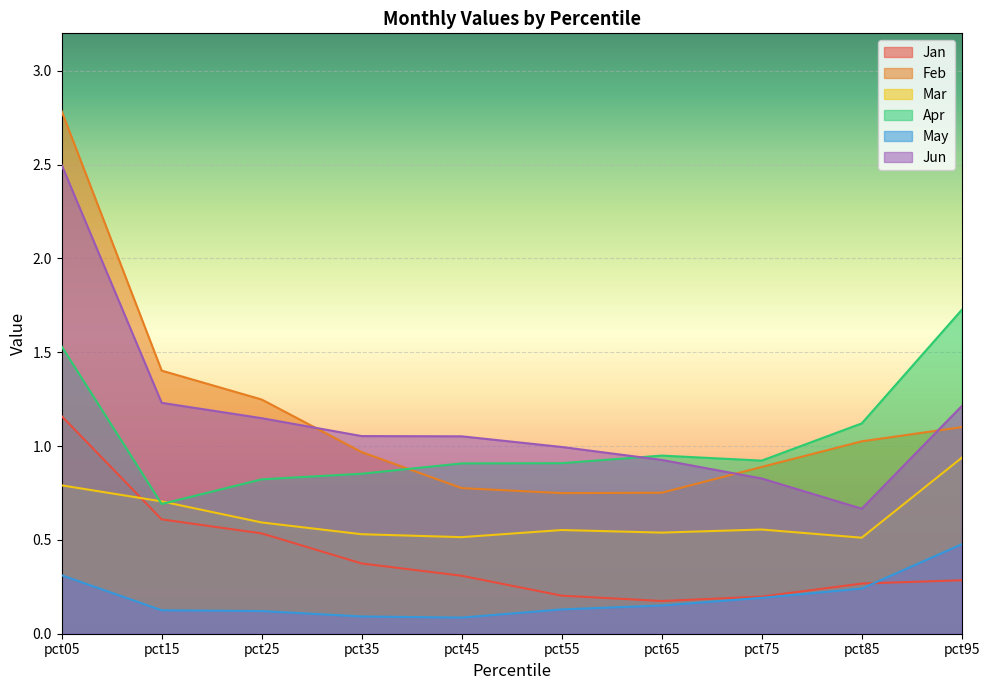

Reading left to right, what are all the values shown in this chart?

Jan: 1.2	0.6	0.5	0.4	0.3	0.2	0.2	0.2	0.3	0.3
Feb: 2.8	1.4	1.2	1.0	0.8	0.7	0.8	0.9	1.0	1.1
Mar: 0.8	0.7	0.6	0.5	0.5	0.6	0.5	0.6	0.5	0.9
Apr: 1.5	0.7	0.8	0.9	0.9	0.9	0.9	0.9	1.1	1.7
May: 0.3	0.1	0.1	0.1	0.1	0.1	0.2	0.2	0.2	0.5
Jun: 2.5	1.2	1.1	1.1	1.1	1.0	0.9	0.8	0.7	1.2